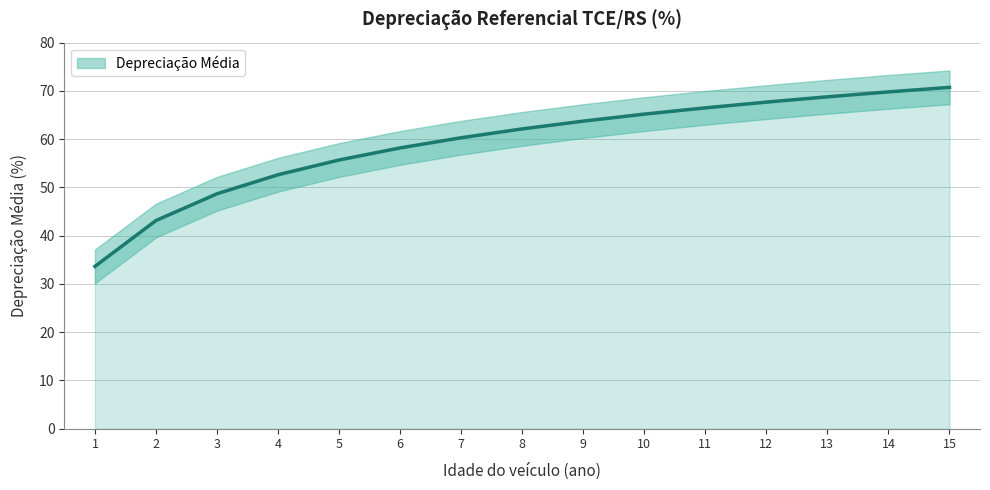

Reading left to right, list all the values displayed in this chart.

33.6	43.1	48.7	52.6	55.7	58.2	60.3	62.1	63.7	65.2	66.5	67.7	68.8	69.8	70.7